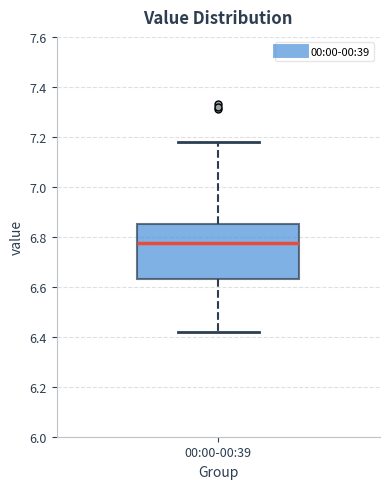

Read this box plot against the y-axis: the position of the median line, the range covered by the box, and the ends of both whiskers. The values are not printed on the chart, so give them approximately, as read against the axis.

median 6.78, box 6.64 to 6.86, whiskers 6.42 to 7.18